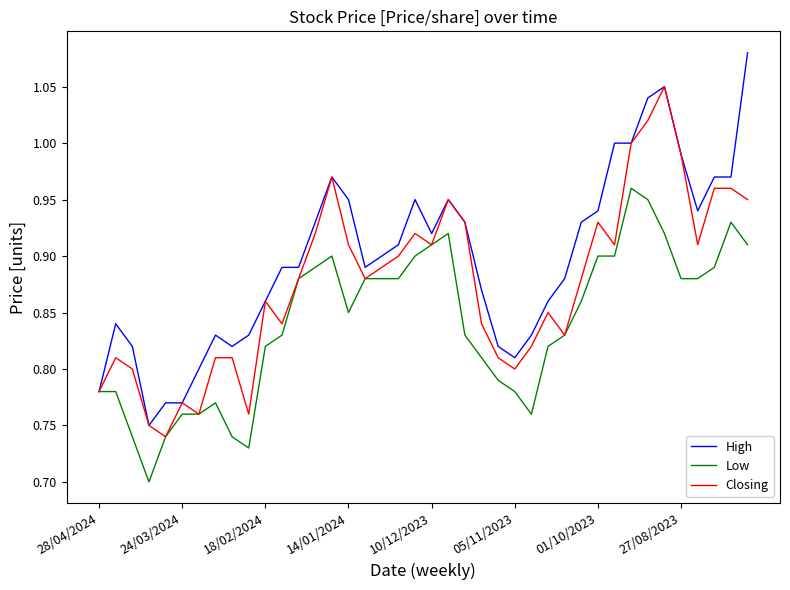

What is the difference between the maximum and minimum values in the Closing series?

0.3